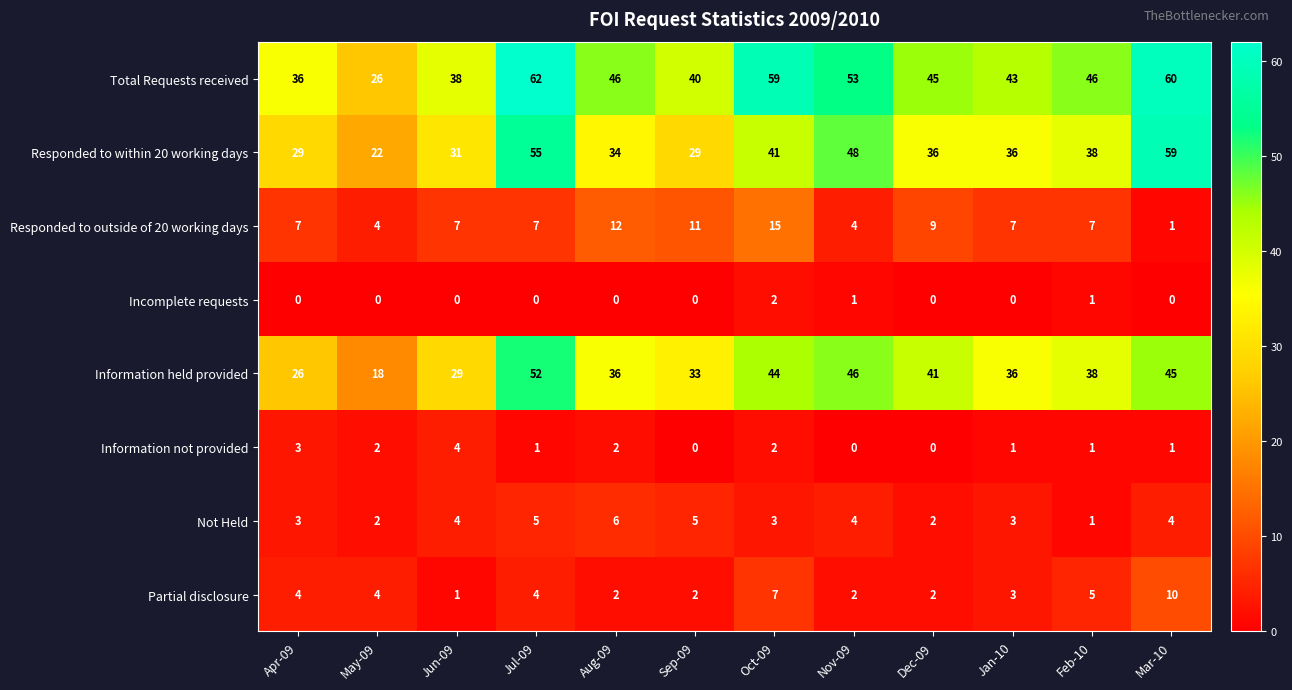

At how many categories does at least one series exceed 30?

11